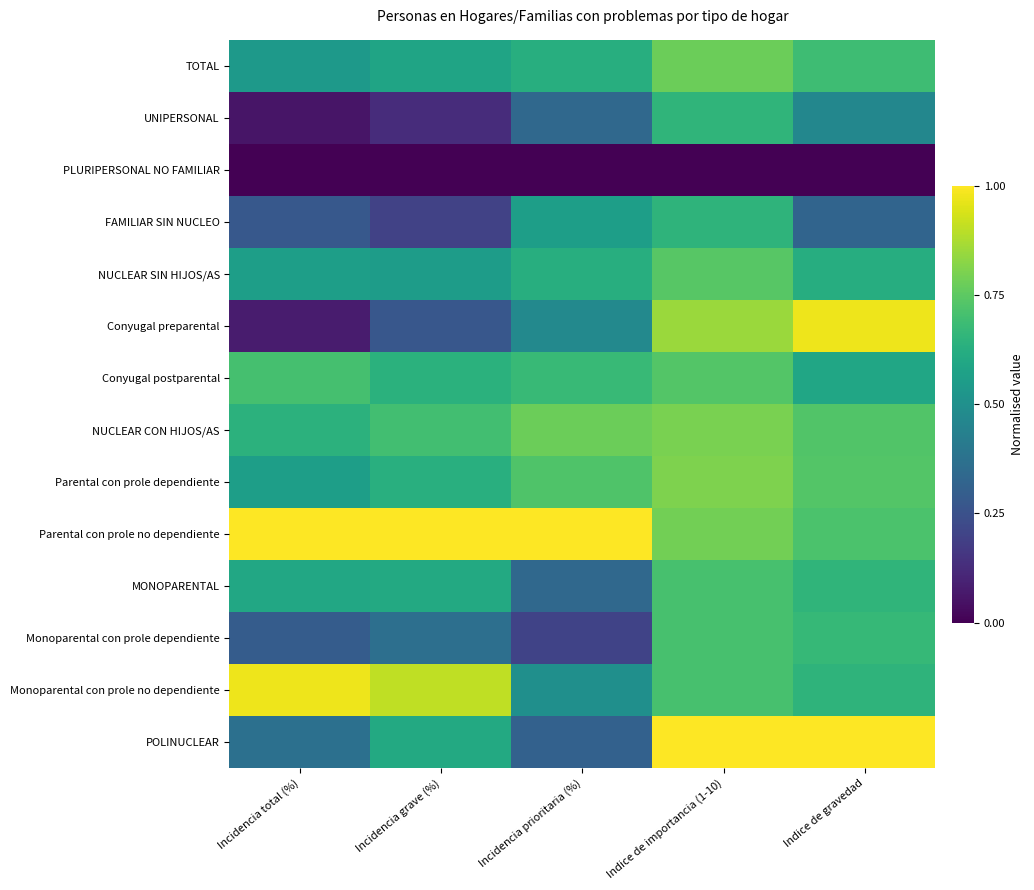

Between Indice de gravedad and Incidencia total (%), which is larger?

Indice de gravedad